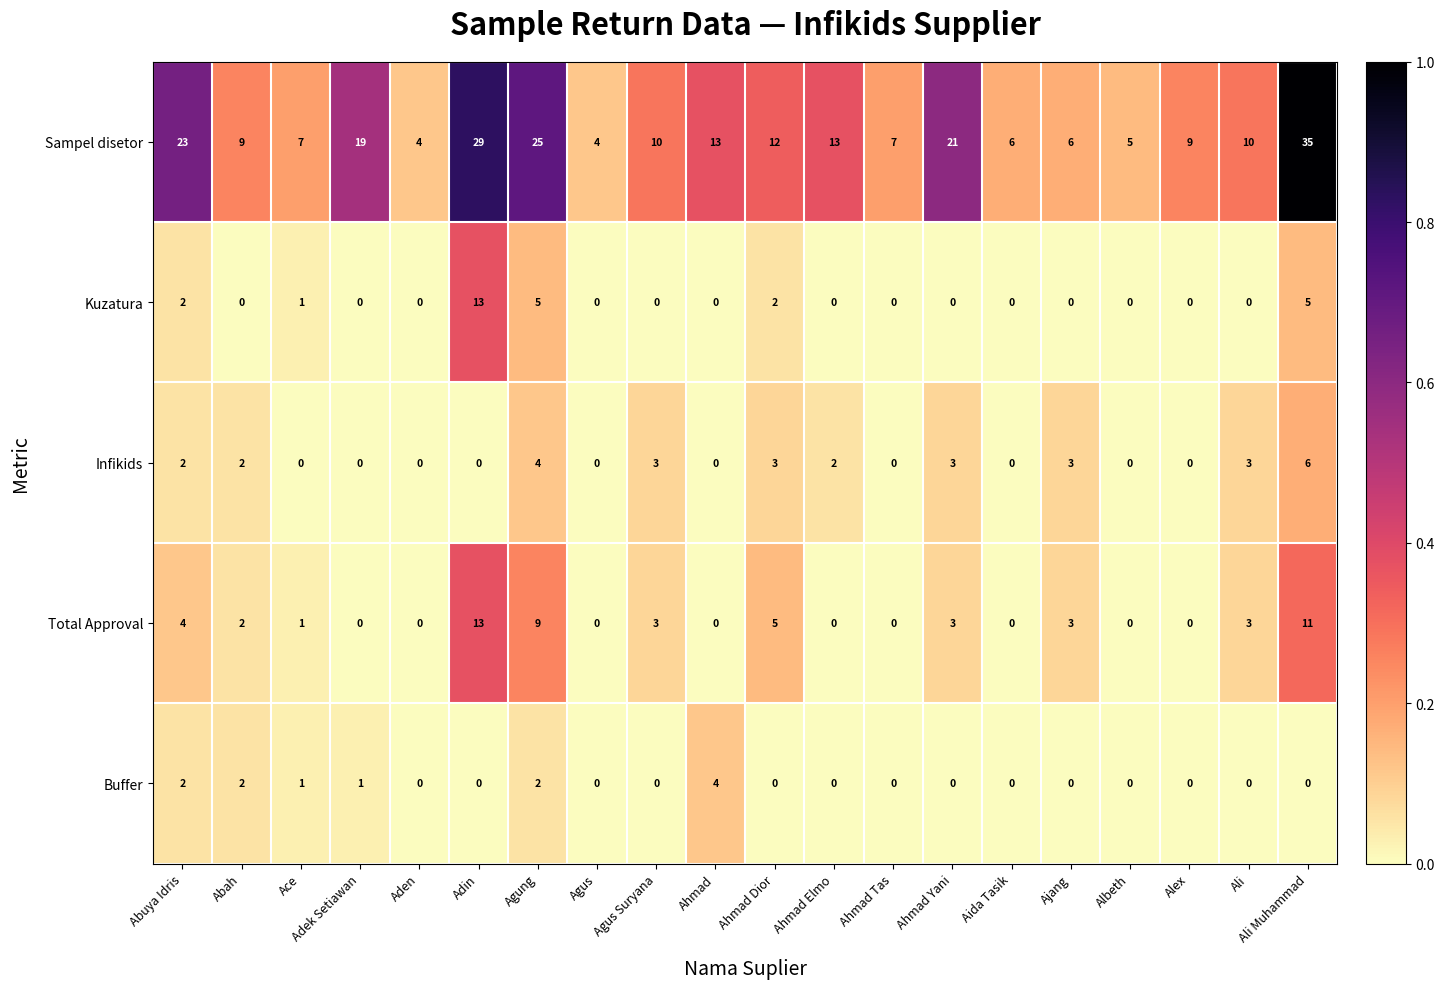

How many distinct data groups are displayed?

5